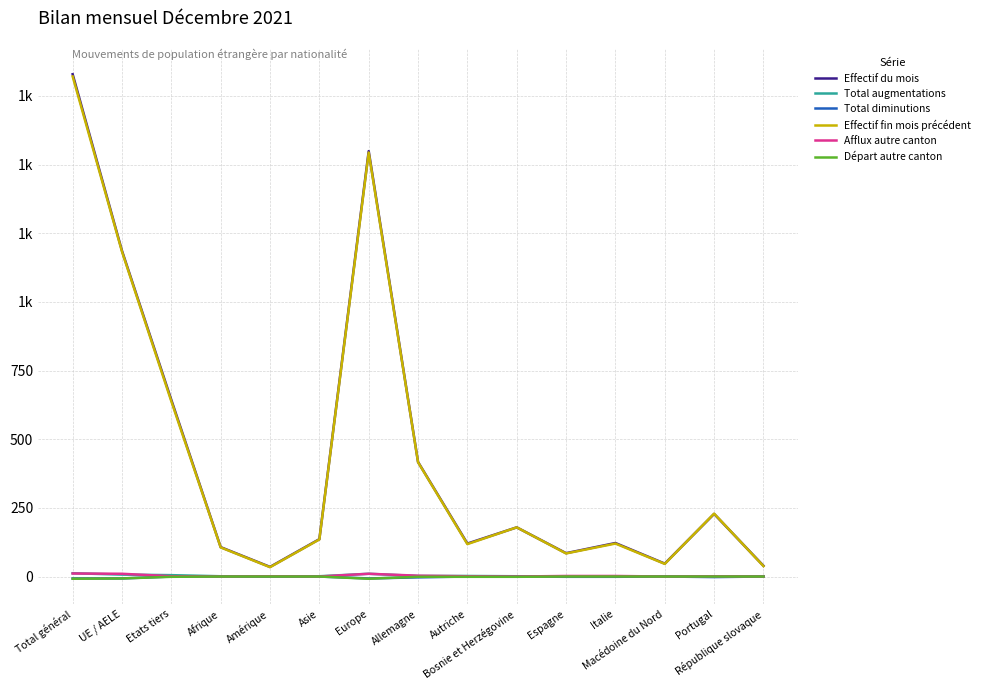

Does the chart have visible grid lines?

Yes